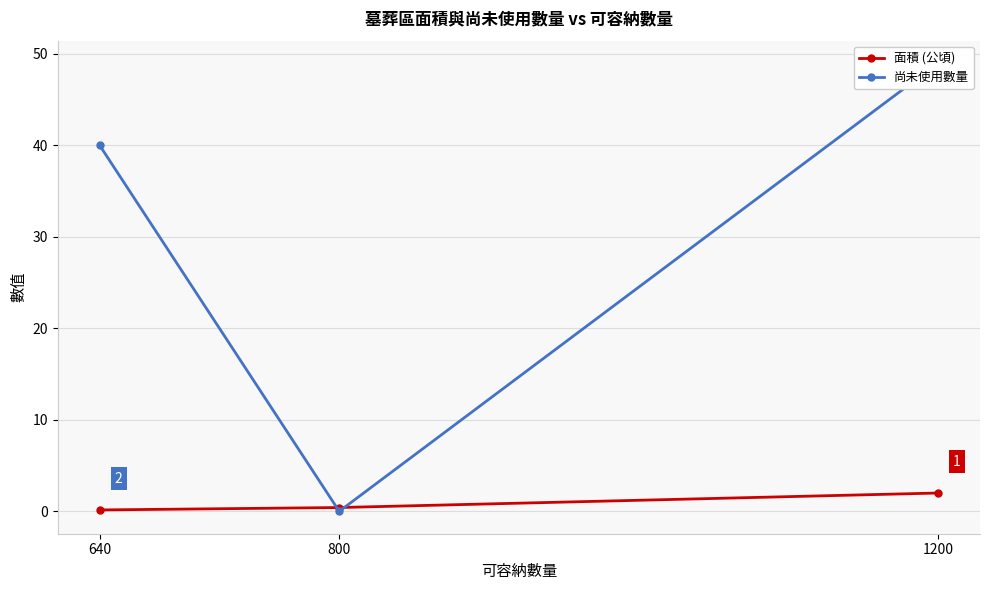

Rank the series at 800 from highest to lowest value.

面積 (公頃), 尚未使用數量